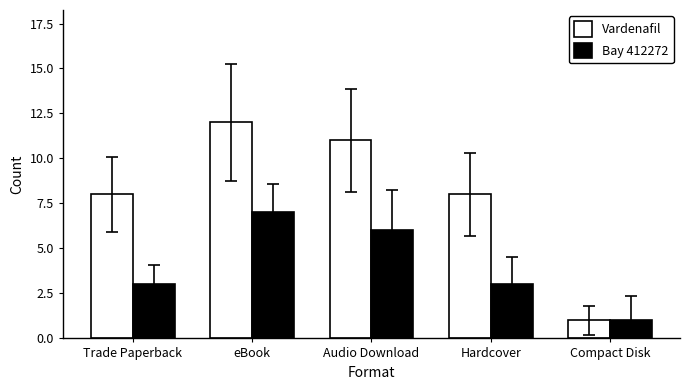

True or false: Bay 412272 has a value of 0 at Compact Disk.

False